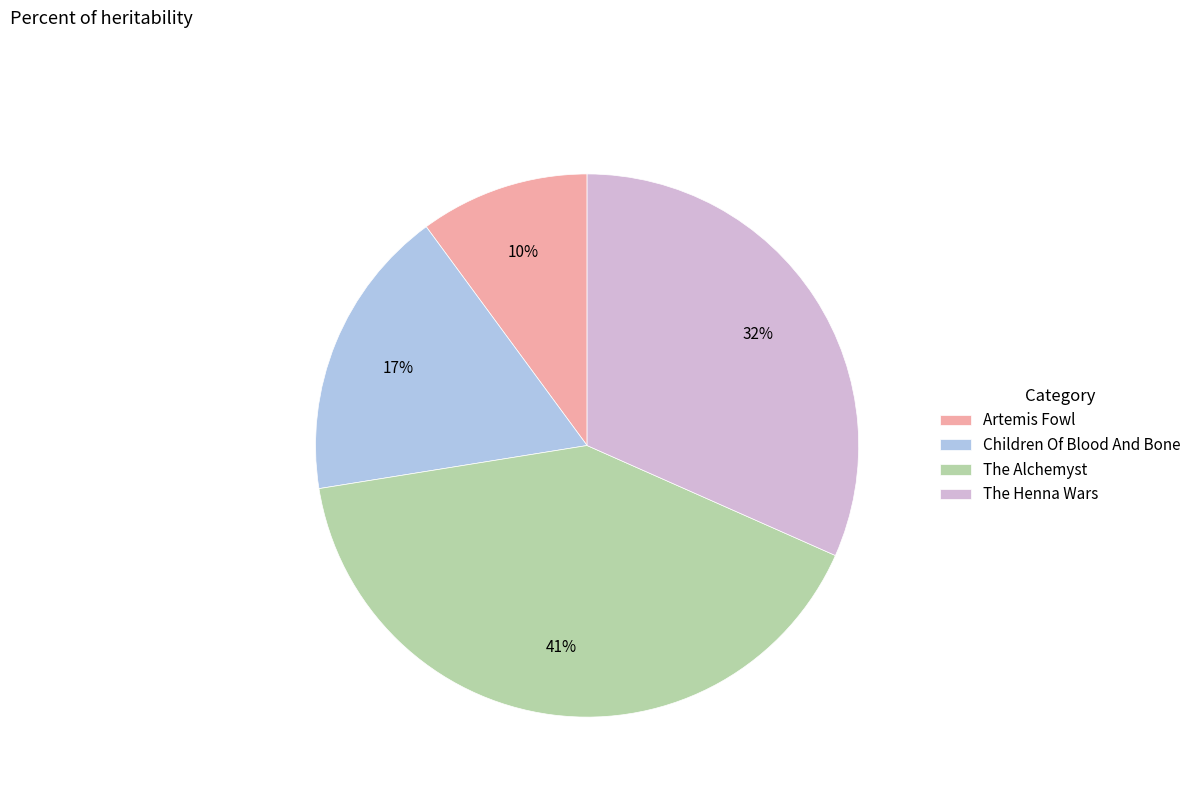

What is the ratio of the value at Artemis Fowl to the value at The Henna Wars?

0.3